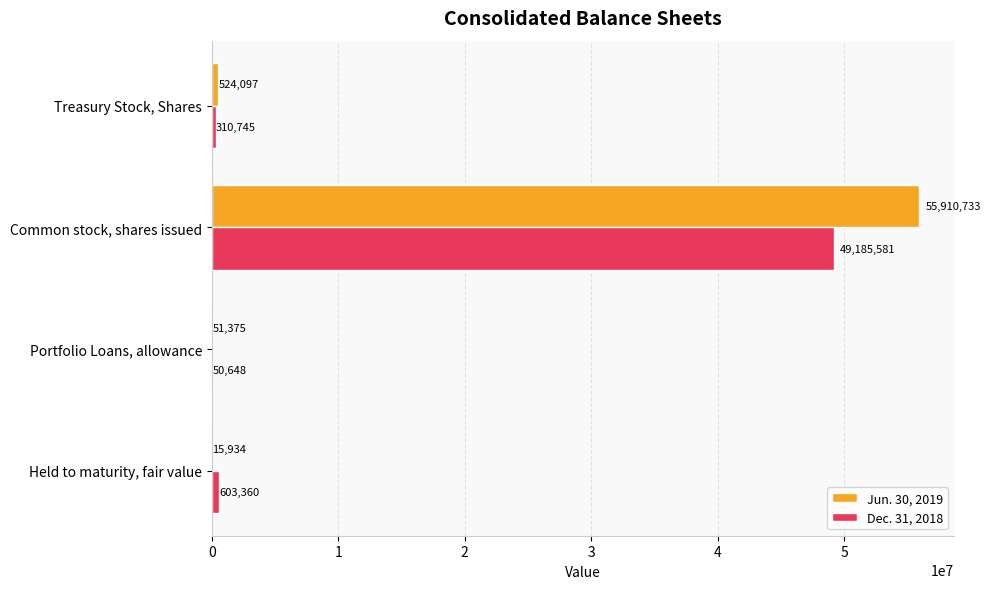

The value of Dec. 31, 2018 at Treasury Stock, Shares is 310745. True or false?

True